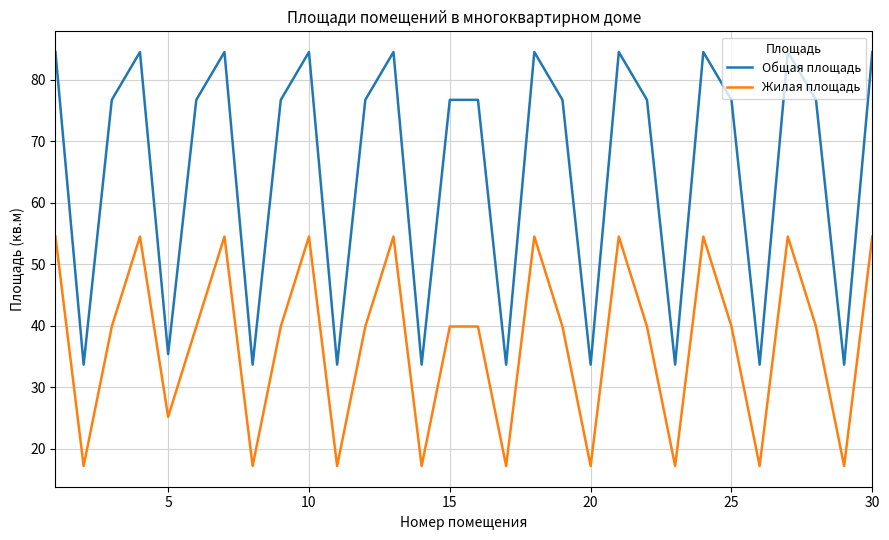

List the series in order of their peak value, highest first.

Общая площадь, Жилая площадь